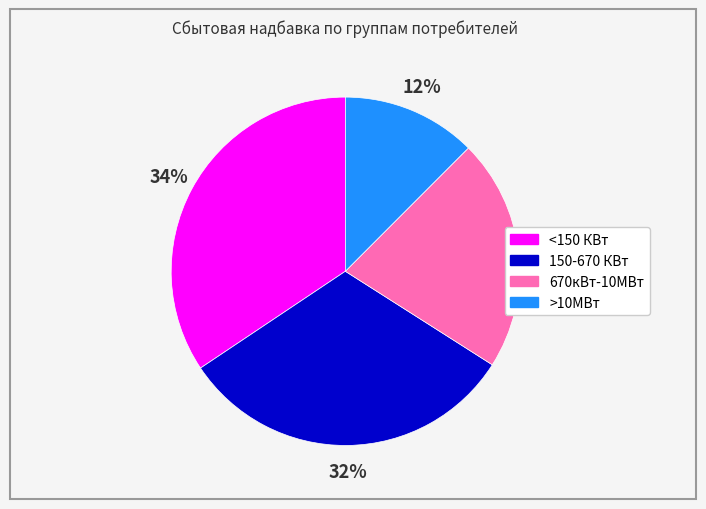

To the nearest percent, what percentage of the pie is >10МВт?

12%